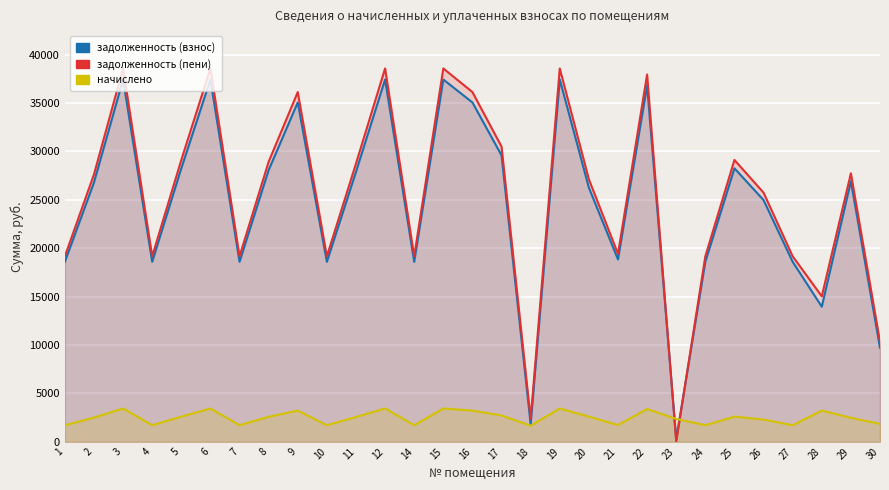

At which category does задолженность (пени) reach its first local peak?

3